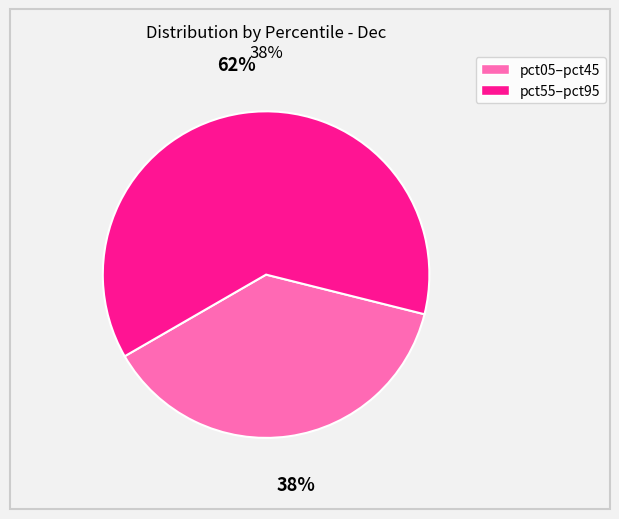

Does any single category account for the majority?

Yes